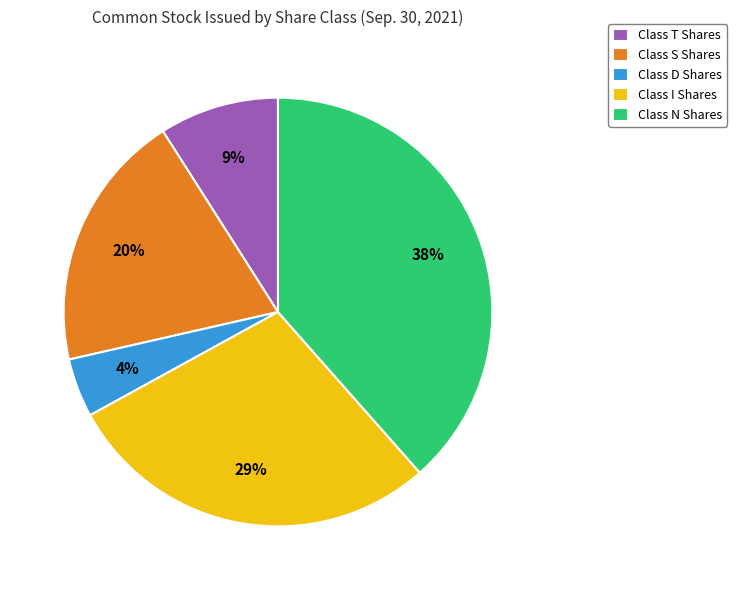

To the nearest percent, what percentage of the pie is Class N Shares?

38%